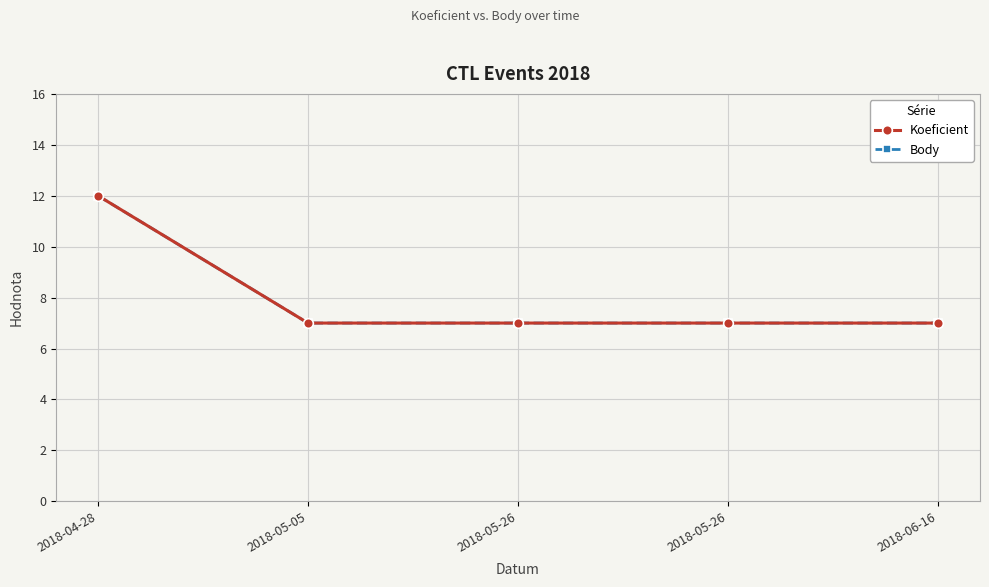

The value of Koeficient at 2018-05-26 is 10. True or false?

False